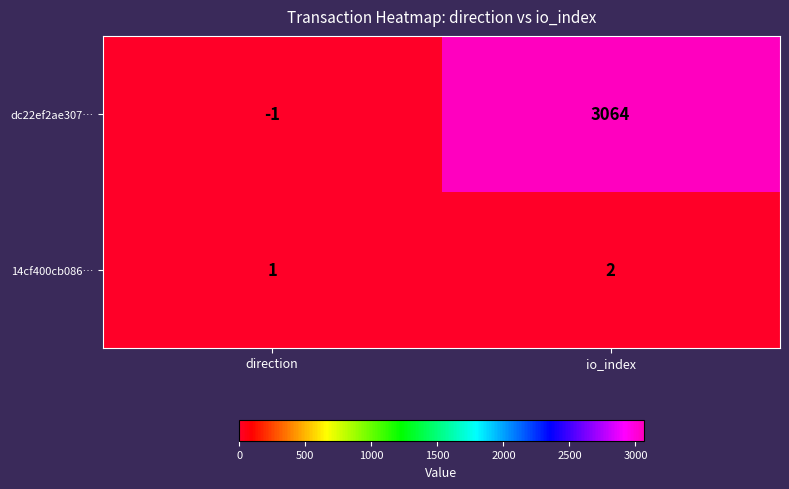

List the series in order of their peak value, highest first.

dc22ef2ae307…, 14cf400cb086…